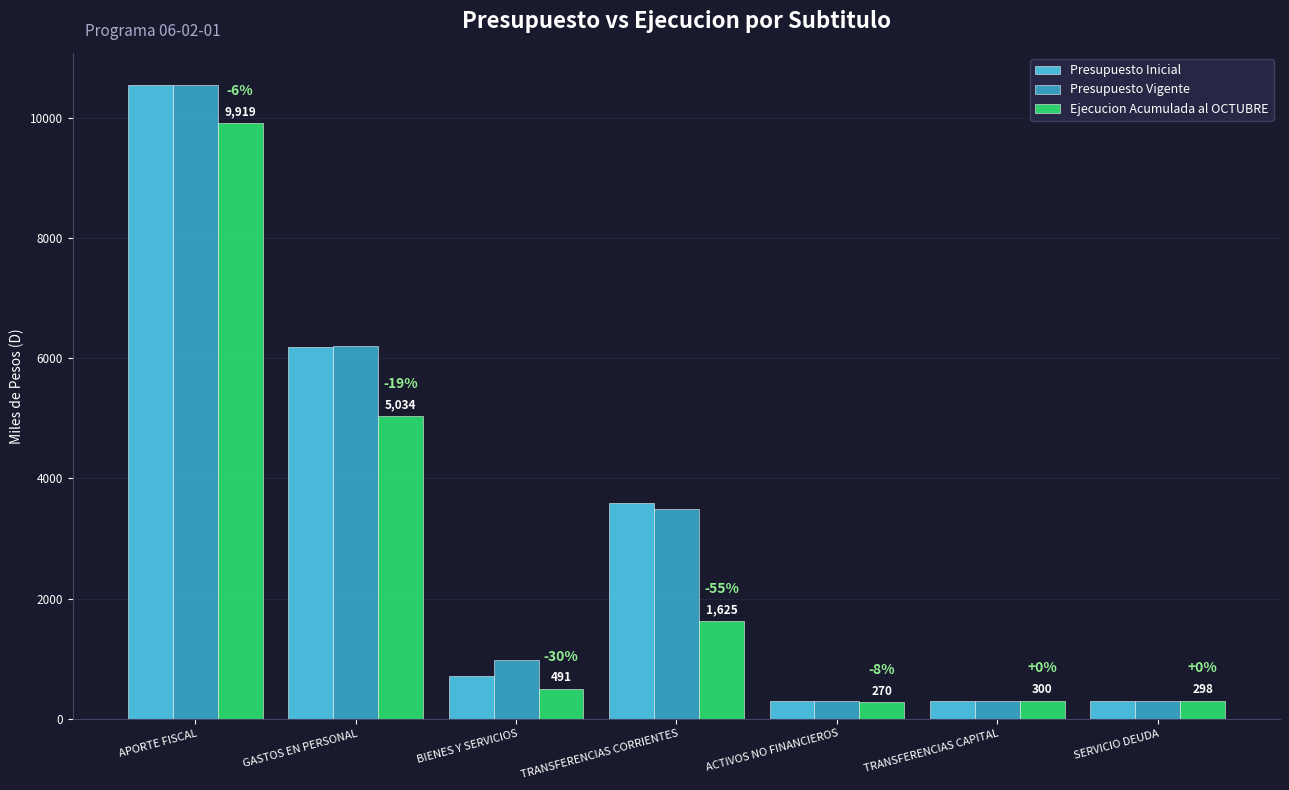

How many values in the Presupuesto Vigente series are below 969?

3